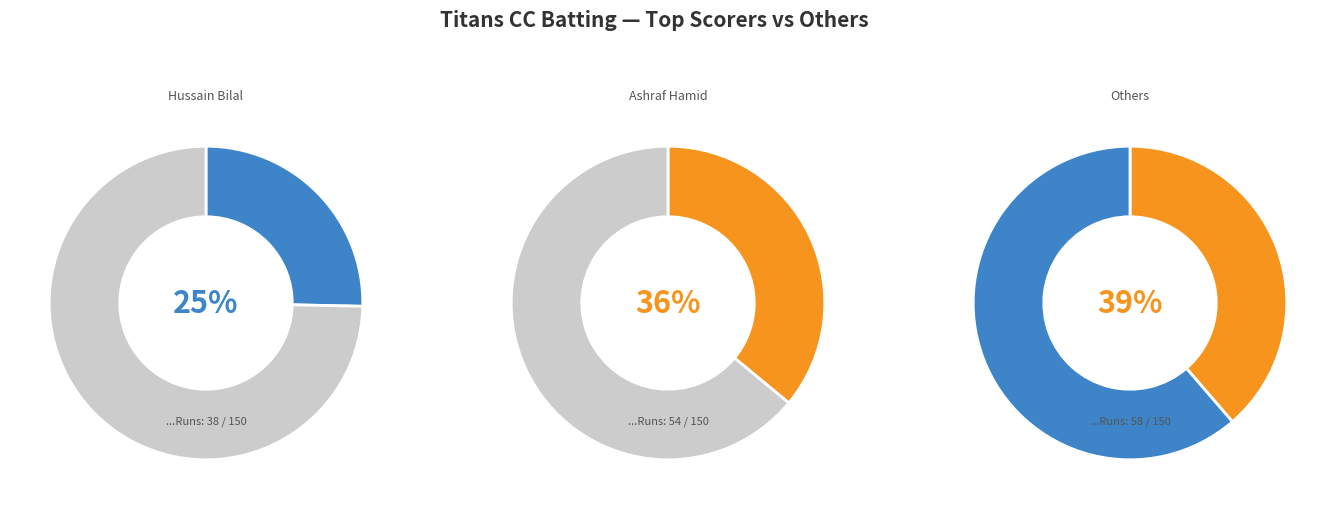

Is there a majority slice in this chart?

No